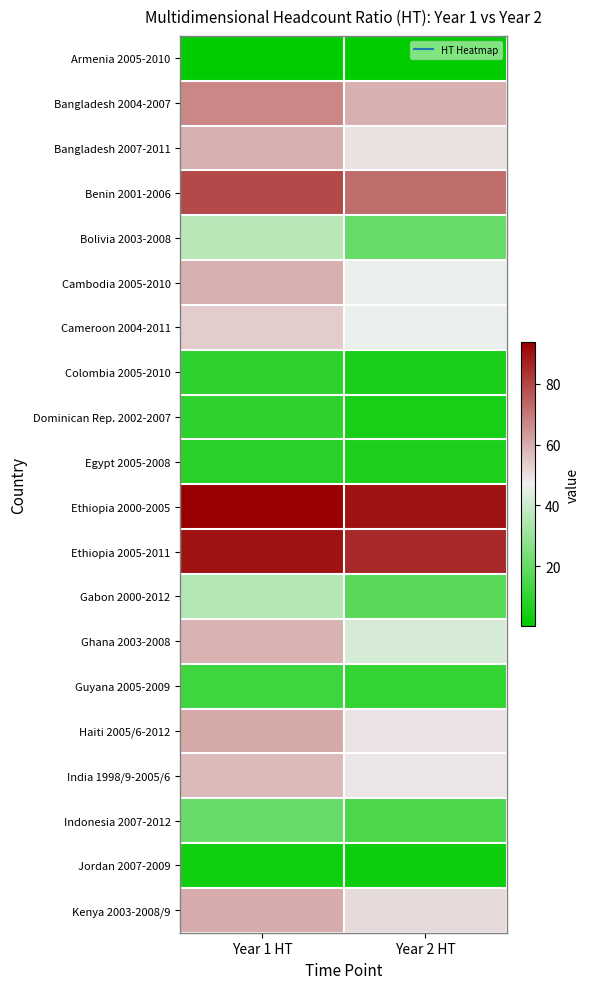

What is the difference between the highest and lowest values at Year 1 HT?

92.8